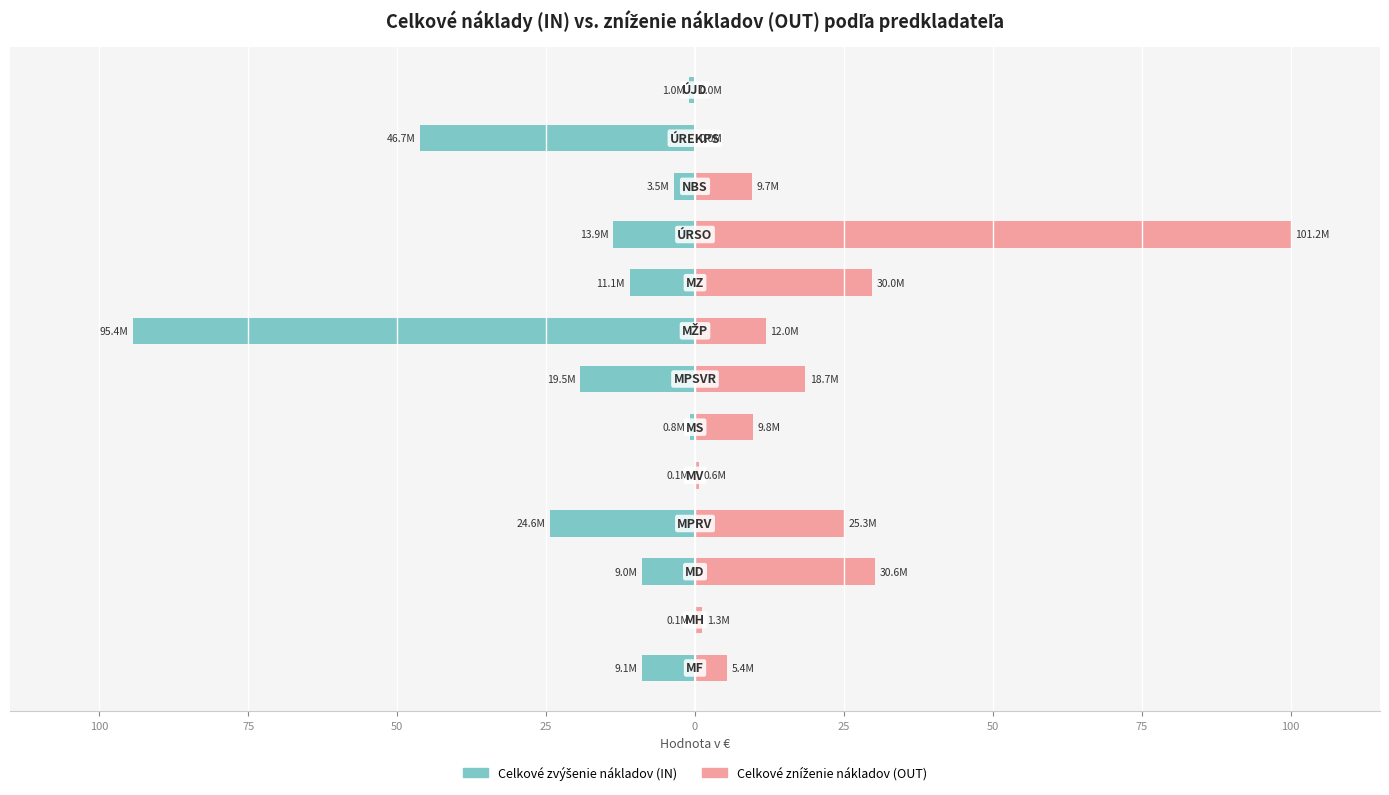

What is the difference between the second highest and second lowest values in the Celkové zvýšenie nákladov (IN) series?

46.0